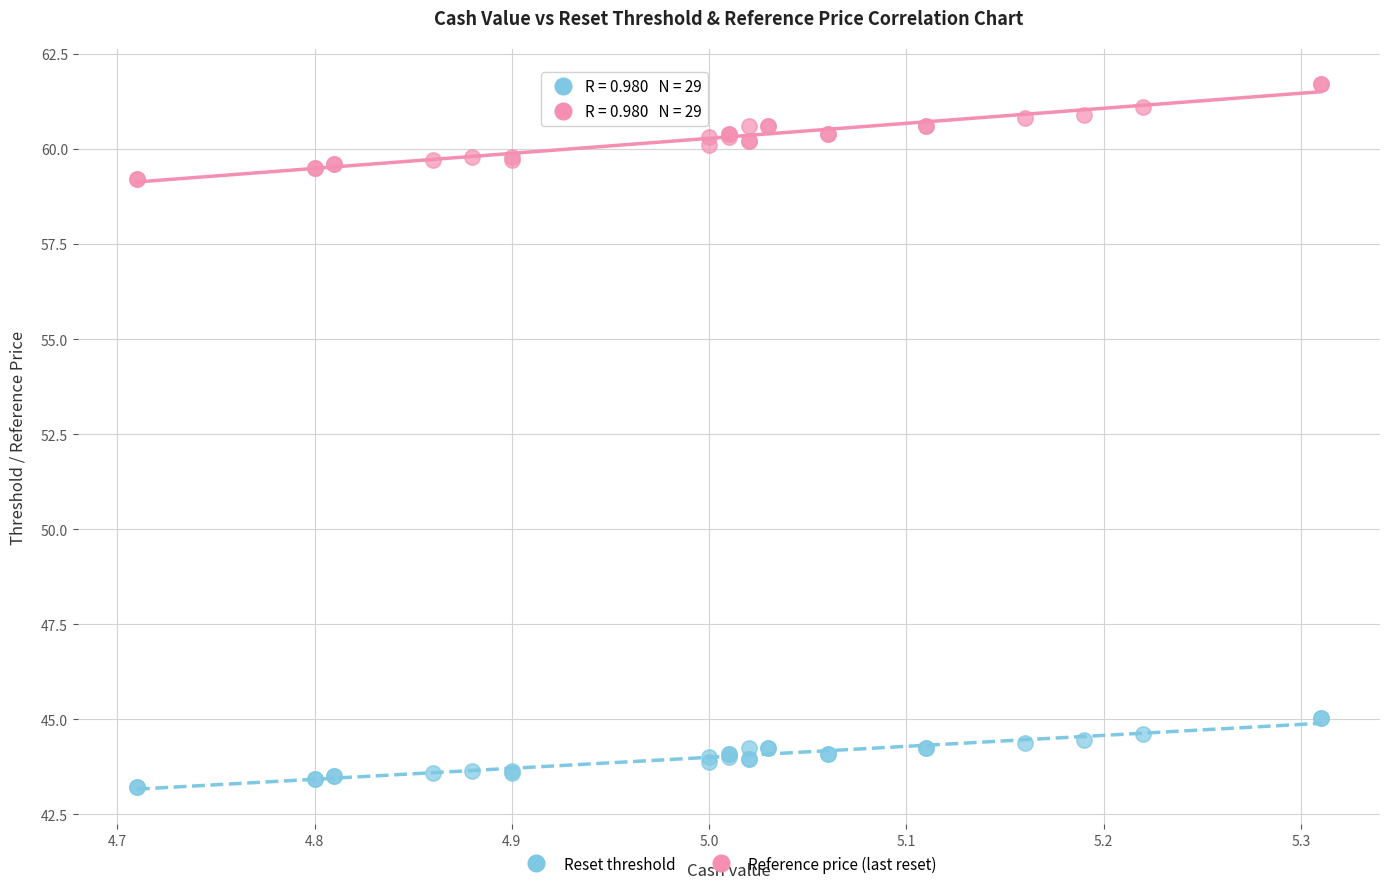

Which series reaches the minimum Y coordinate?

Reset threshold